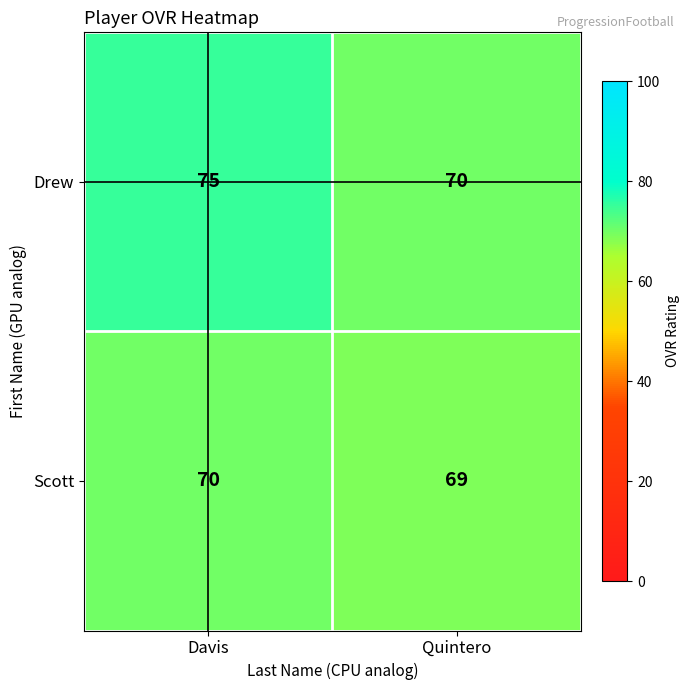

What is the sum of all Scott values?

139